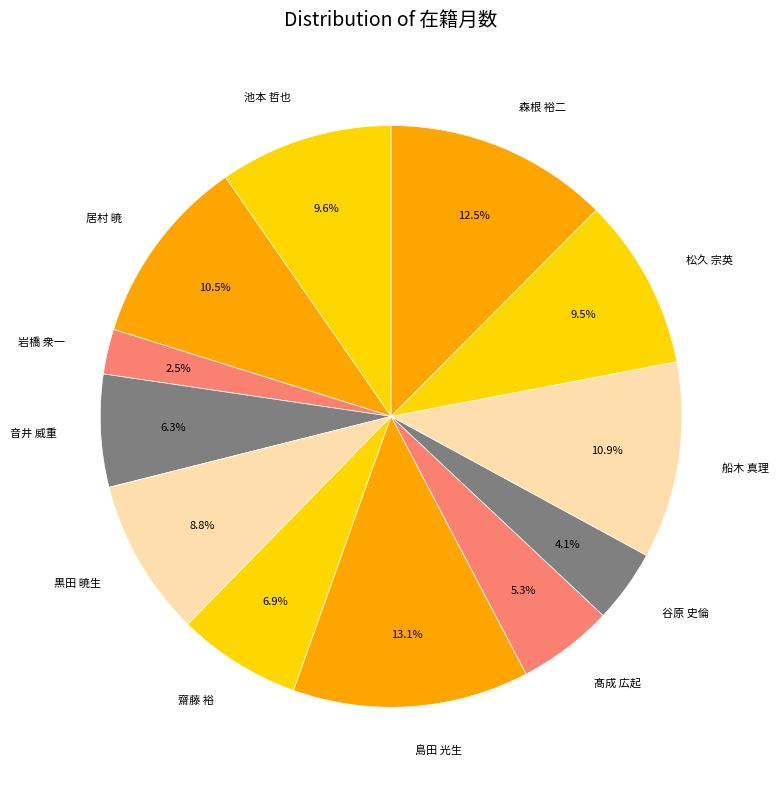

What is the largest slice in the pie chart?

島田 光生